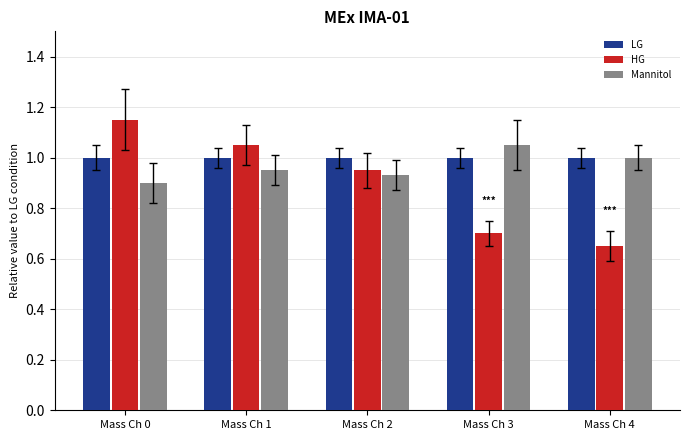

What is the difference between the maximum and minimum values in the HG series?

0.5